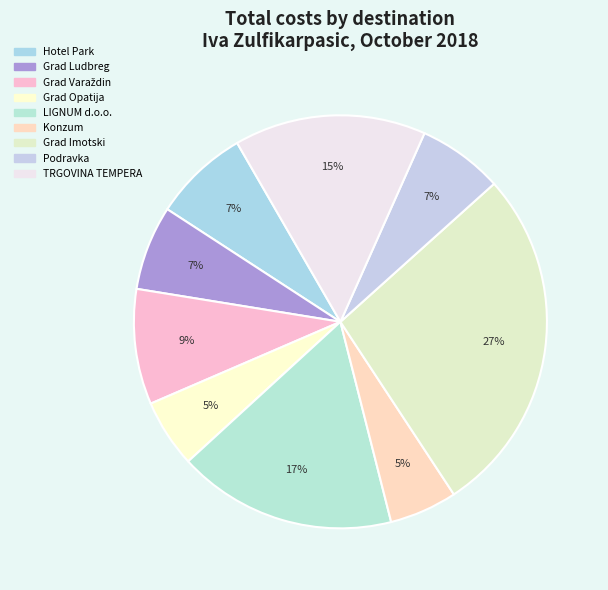

What percentage is the LIGNUM d.o.o. slice, to the nearest percent?

17%